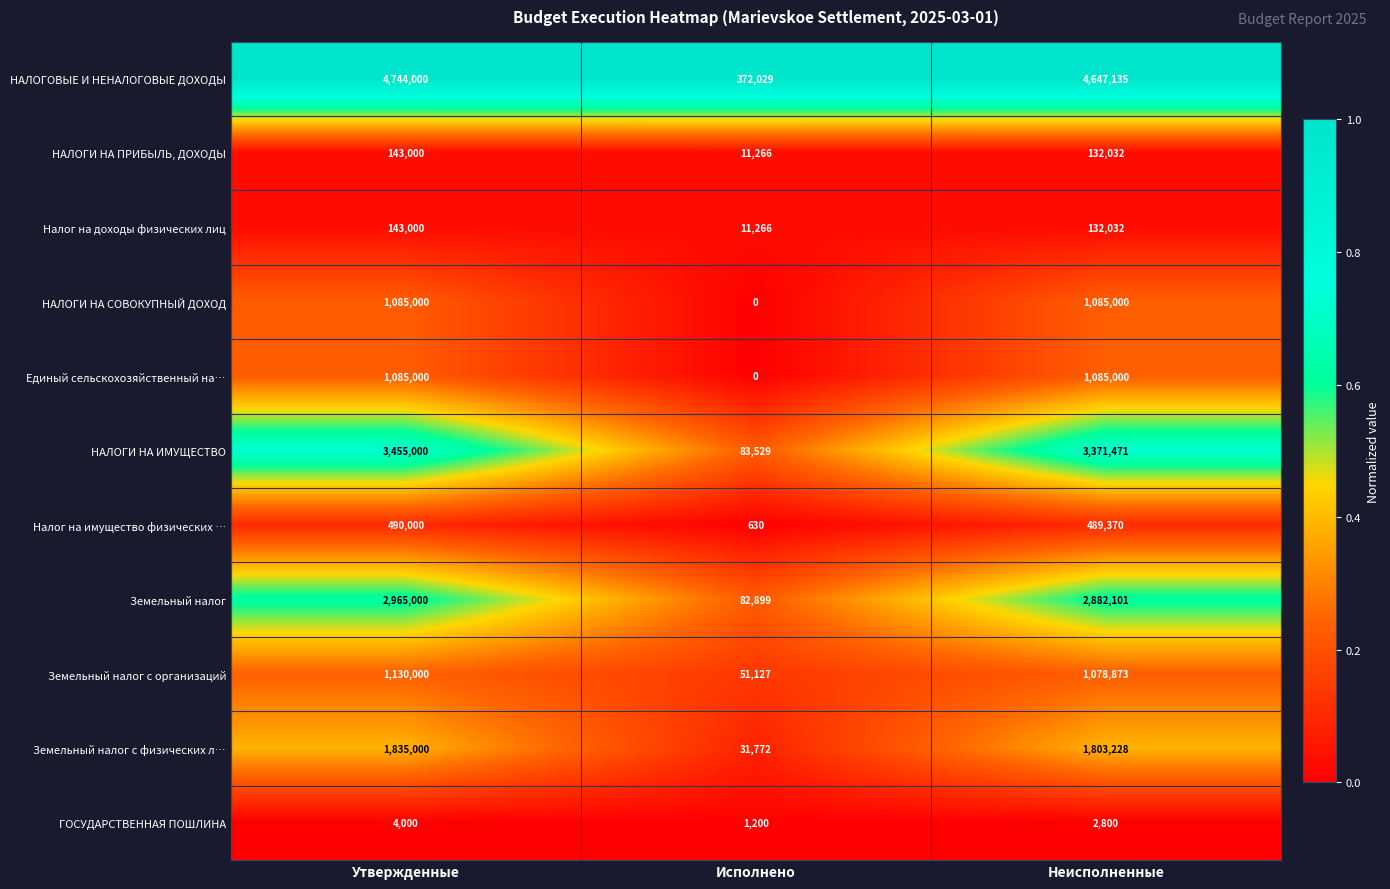

At which category is the sum across all series the highest?

Утвержденные